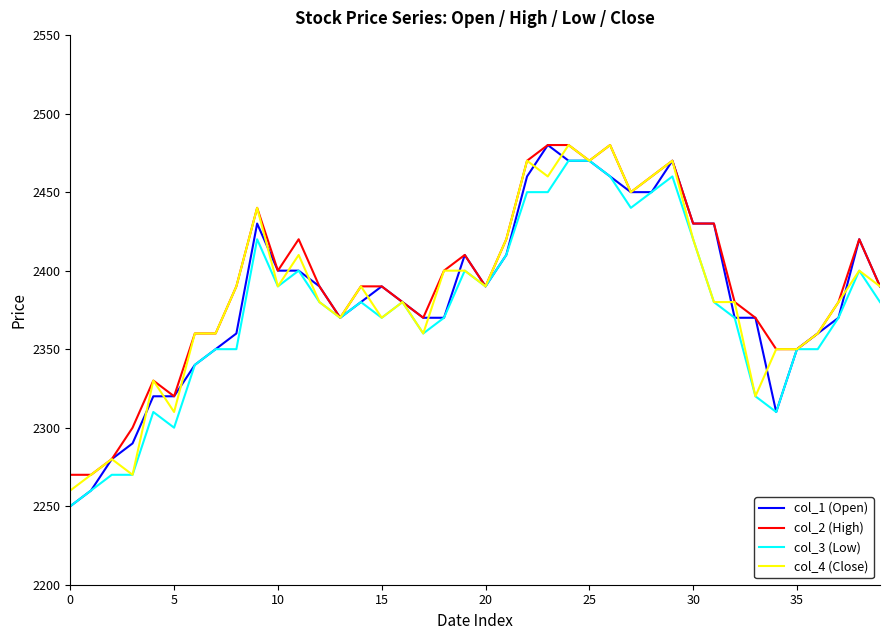

Does the chart display data point markers on the line(s)?

No